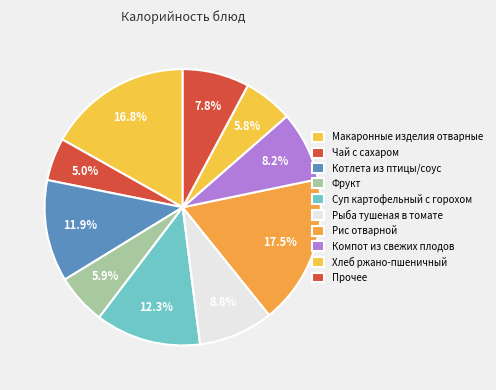

To the nearest percent, what portion does Суп картофельный с горохом represent?

12%